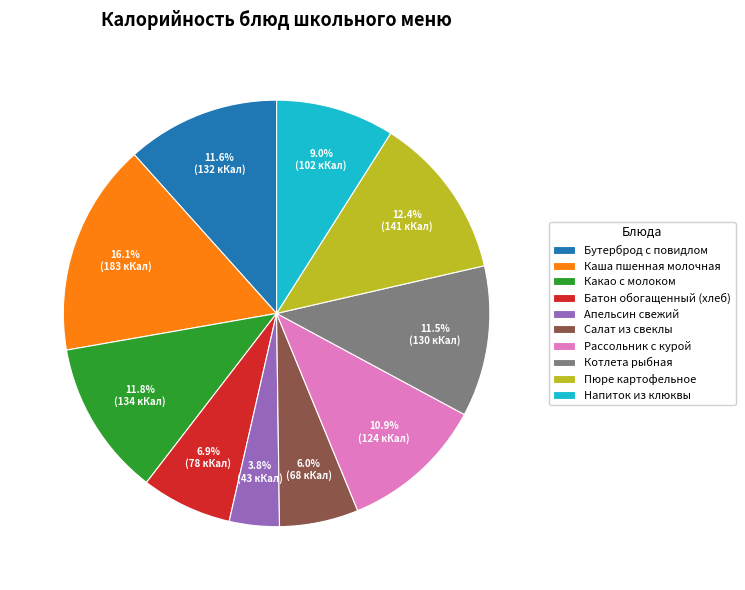

What percentage is the Рассольник с курой slice, to the nearest percent?

11%